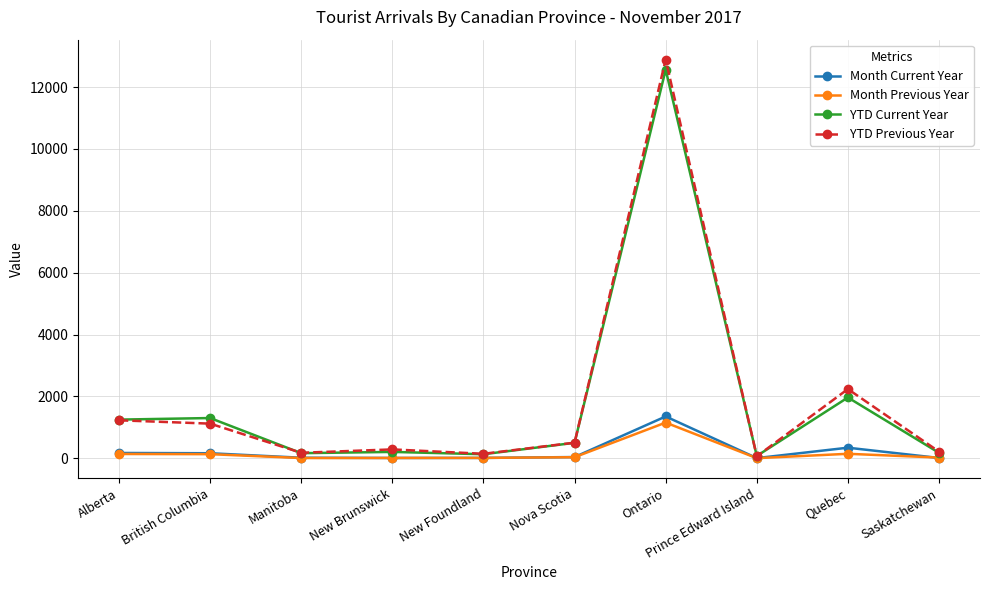

What is the maximum value shown in the chart?

12887